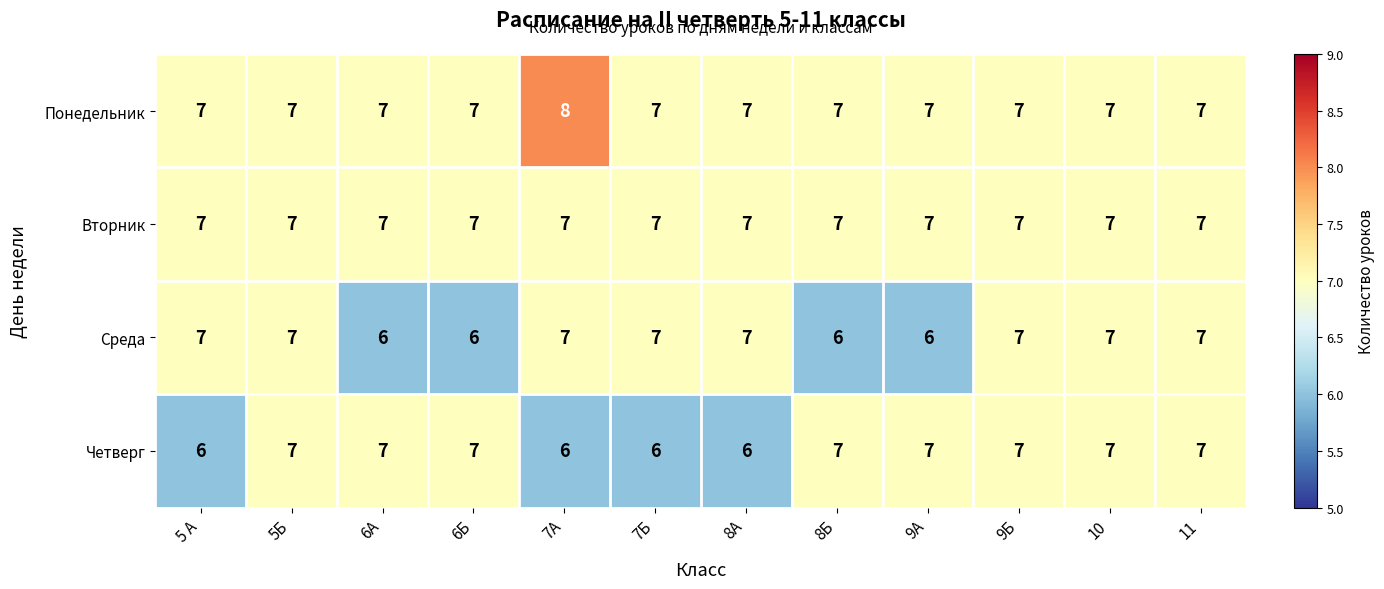

Which series has the largest total across all categories?

Понедельник